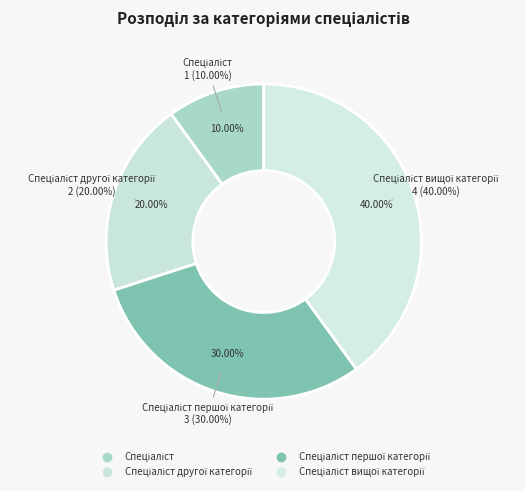

What is the change in value from Спеціаліст to Спеціаліст другої категорії?

+1